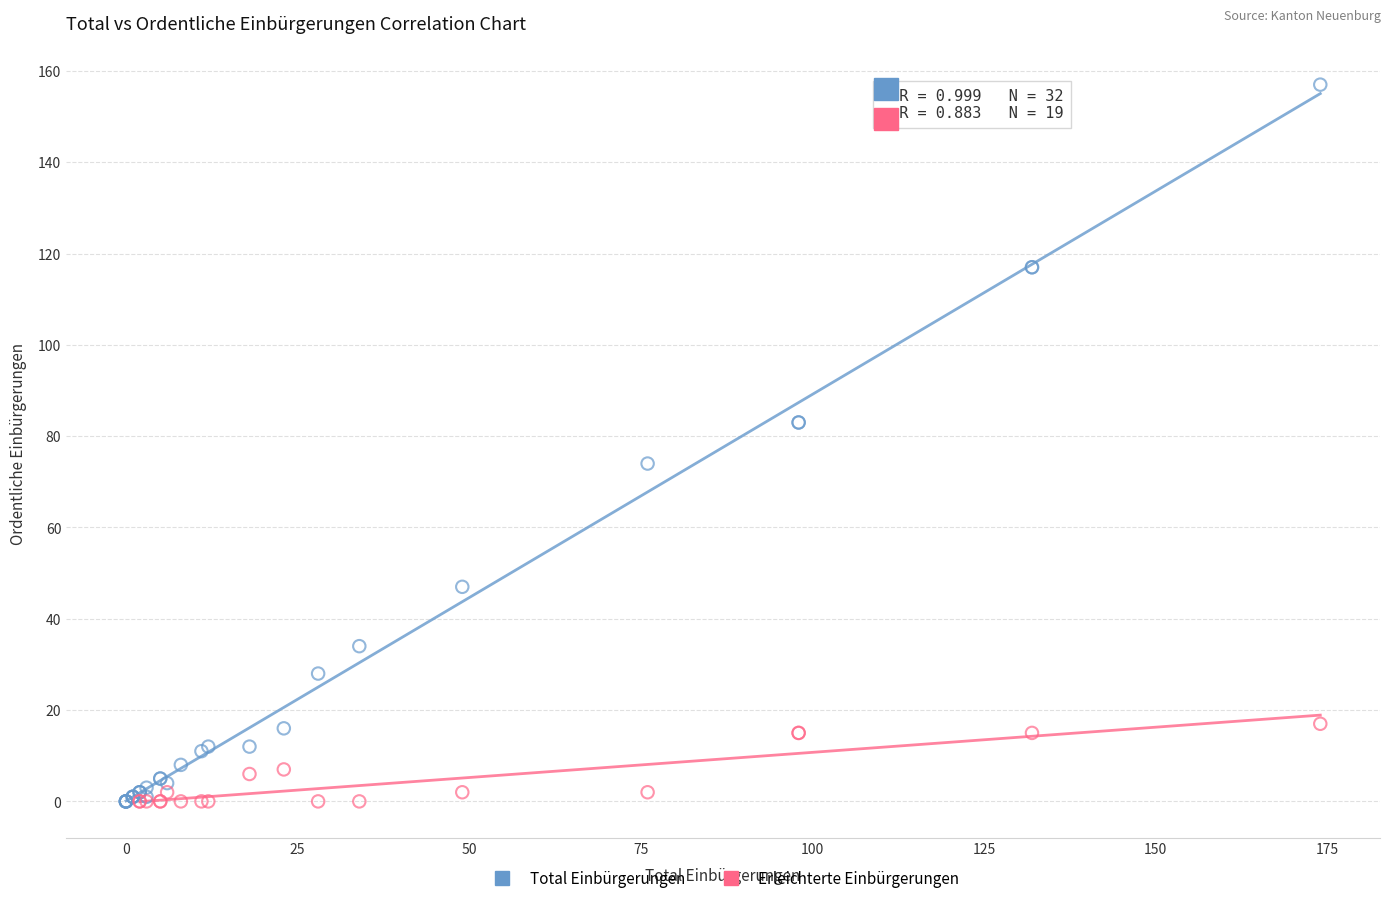

Which series reaches the maximum Y coordinate?

Total Einbürgerungen